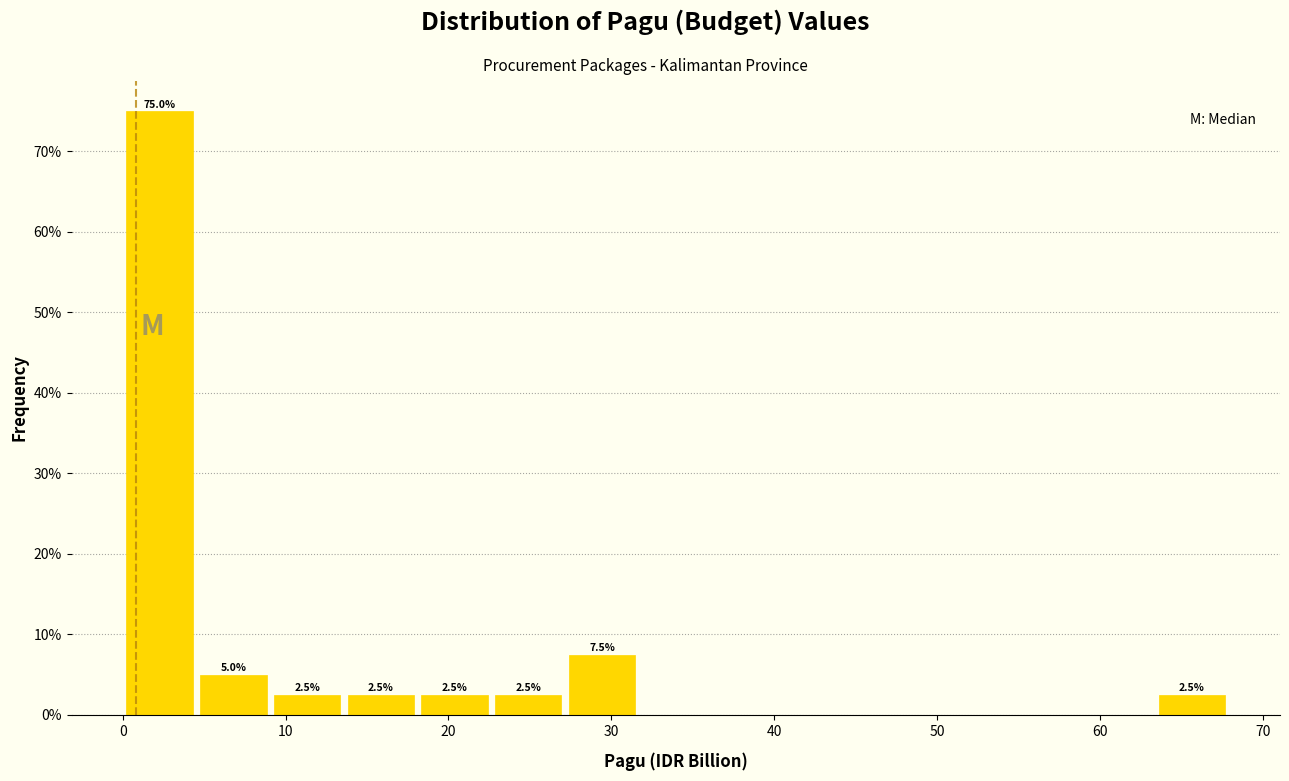

Which range on the x-axis has the tallest bar?

0 to 5